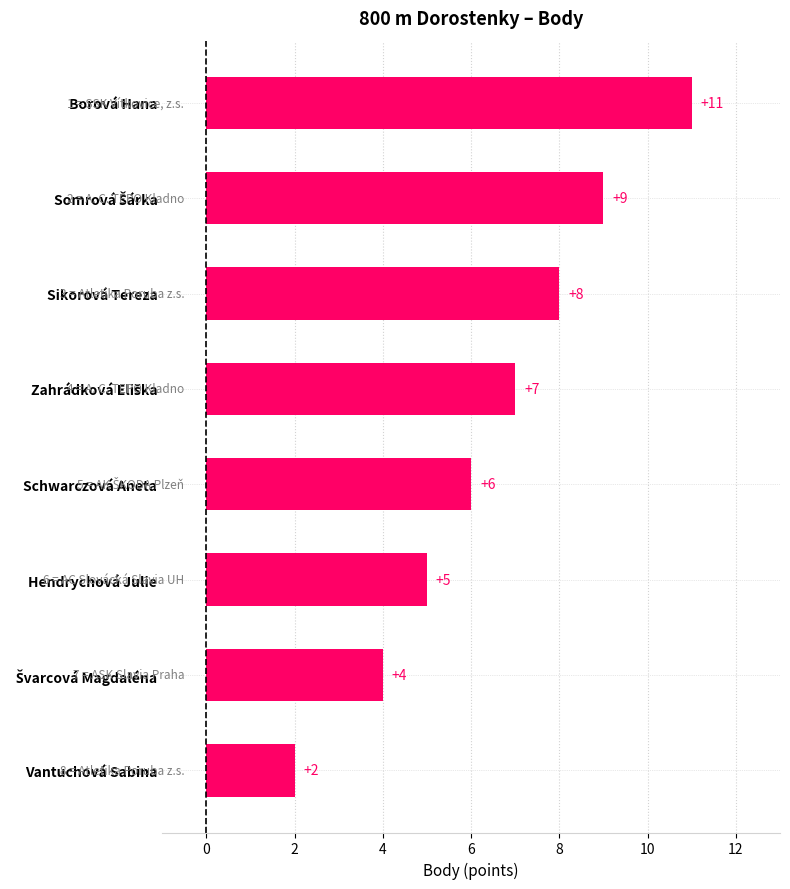

How many values are between 5 and 9?

5